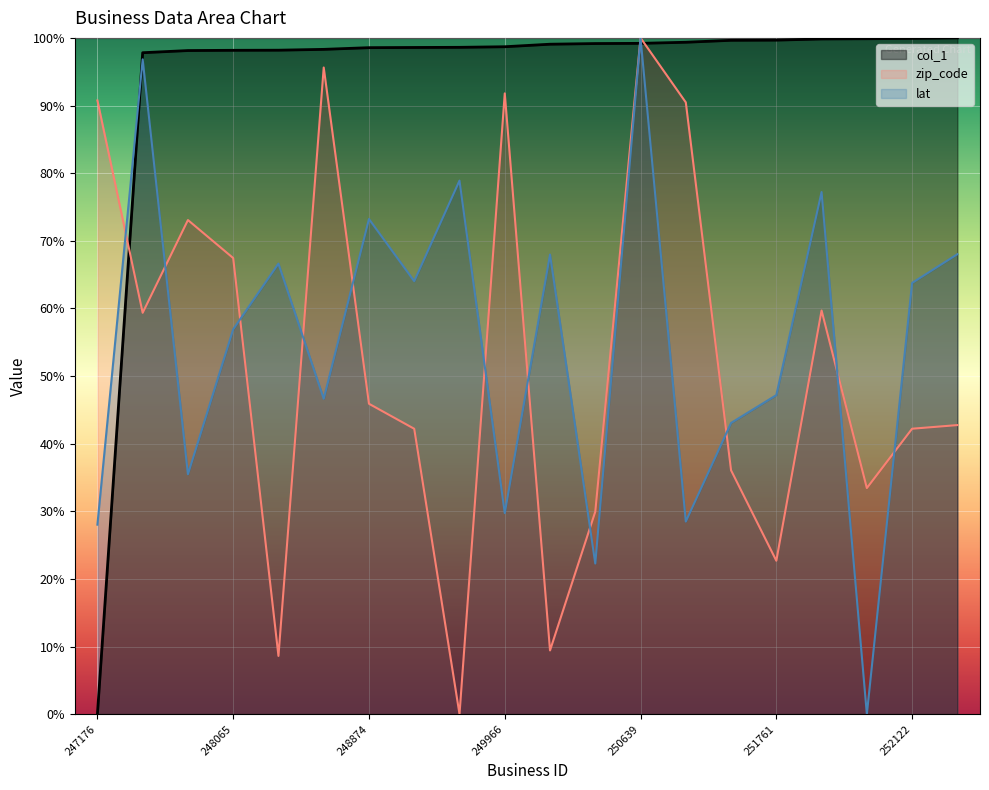

Rank the categories by lat value from highest to lowest.

250639, 247923, 249107, 251847, 248874, 252645, 250183, 248328, 248925, 252122, 248065, 251761, 248836, 251401, 248021, 249966, 251341, 247176, 250243, 251981